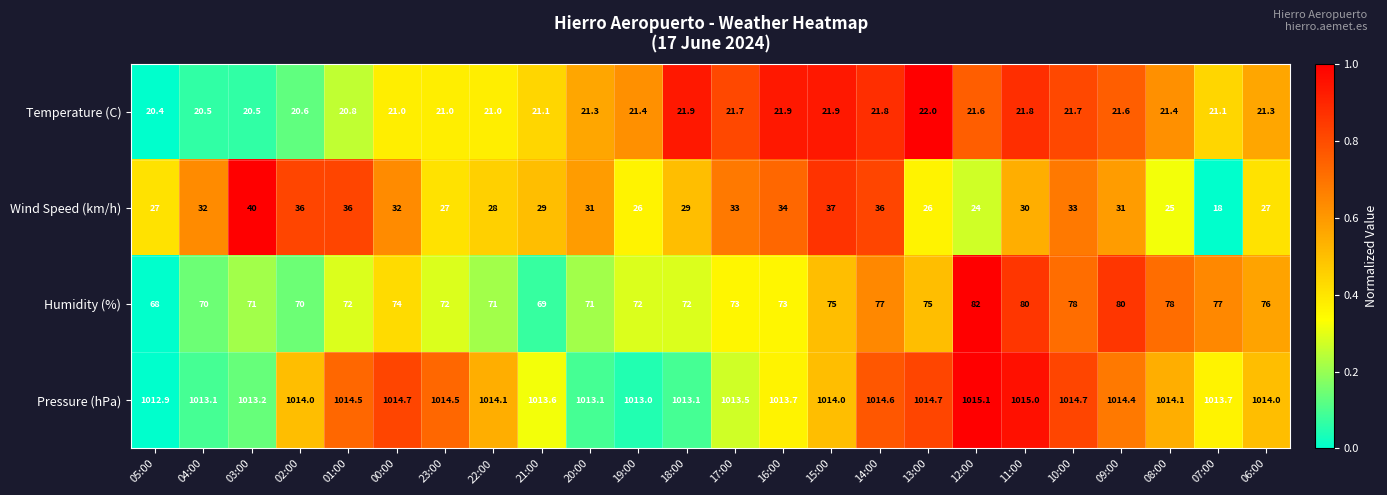

At which label does Humidity (%) first exceed 73?

00:00